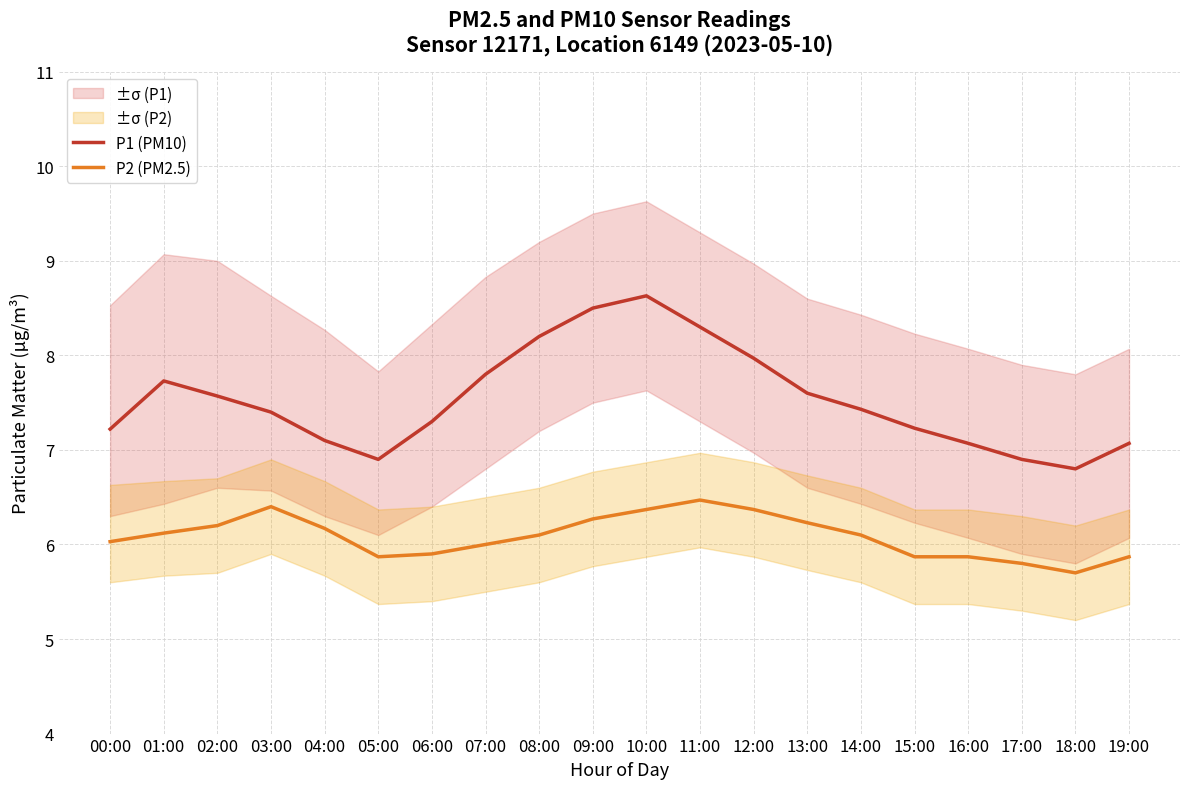

True or false: P2 (PM2.5) has more than 2 interior local peaks.

False